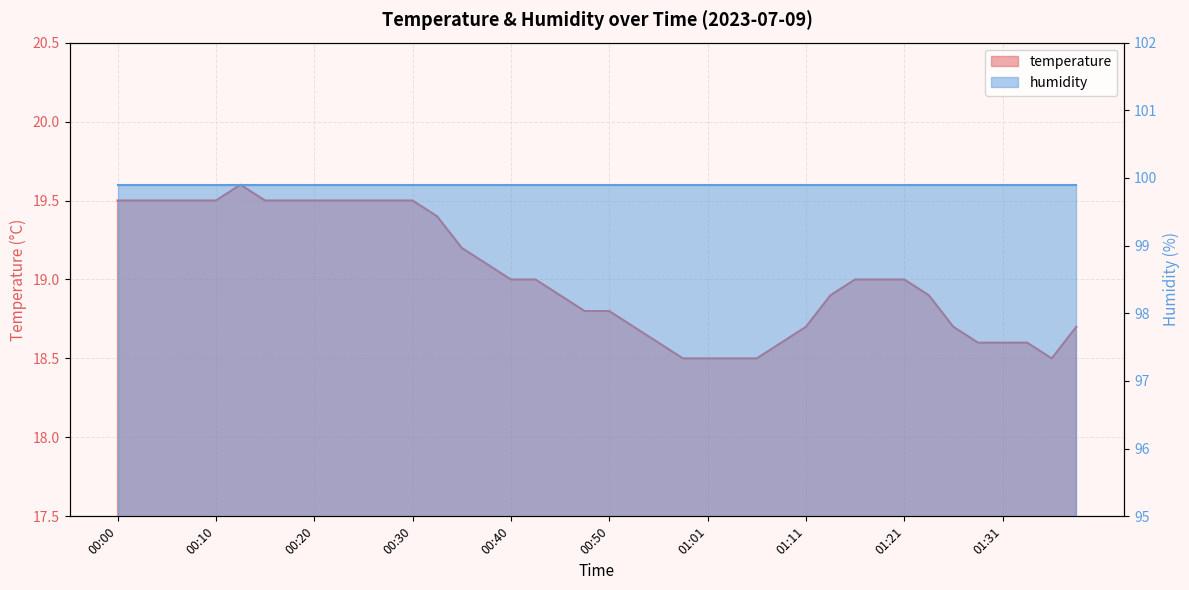

At which category does the chart reach its peak across all series?

00:13